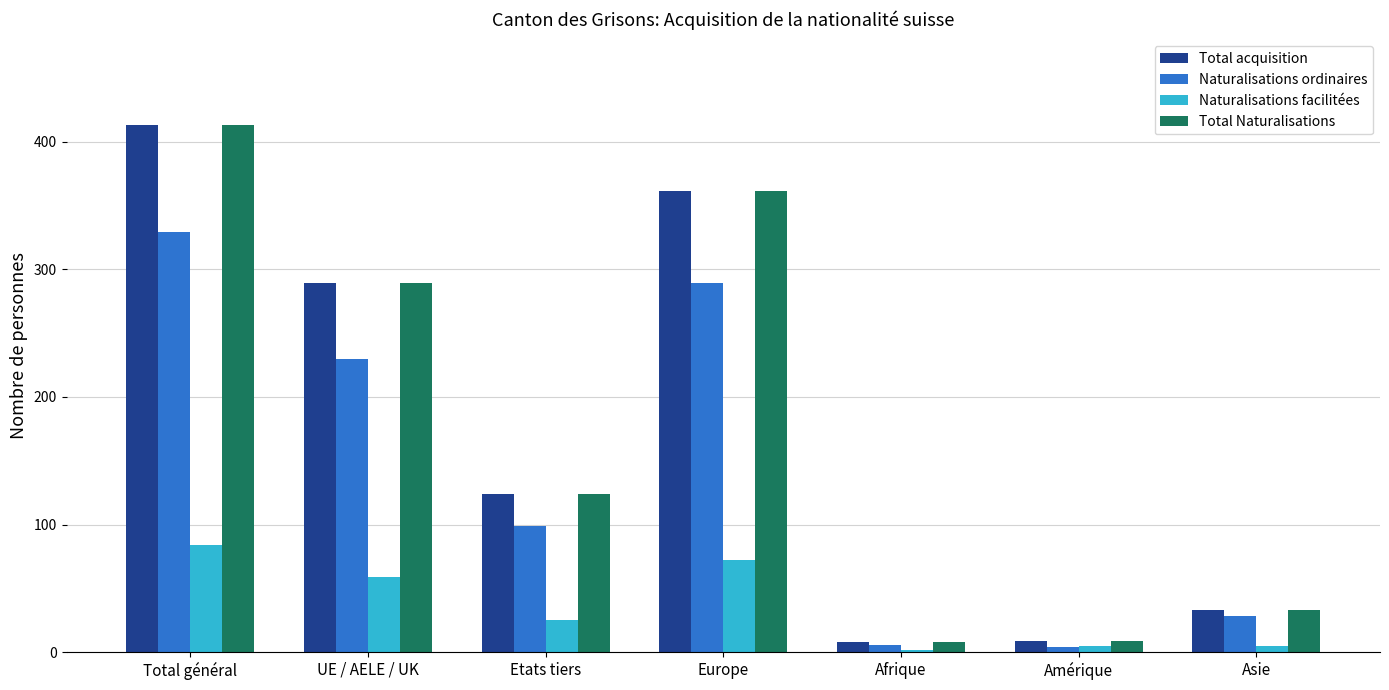

At how many categories does at least one series exceed 217?

3